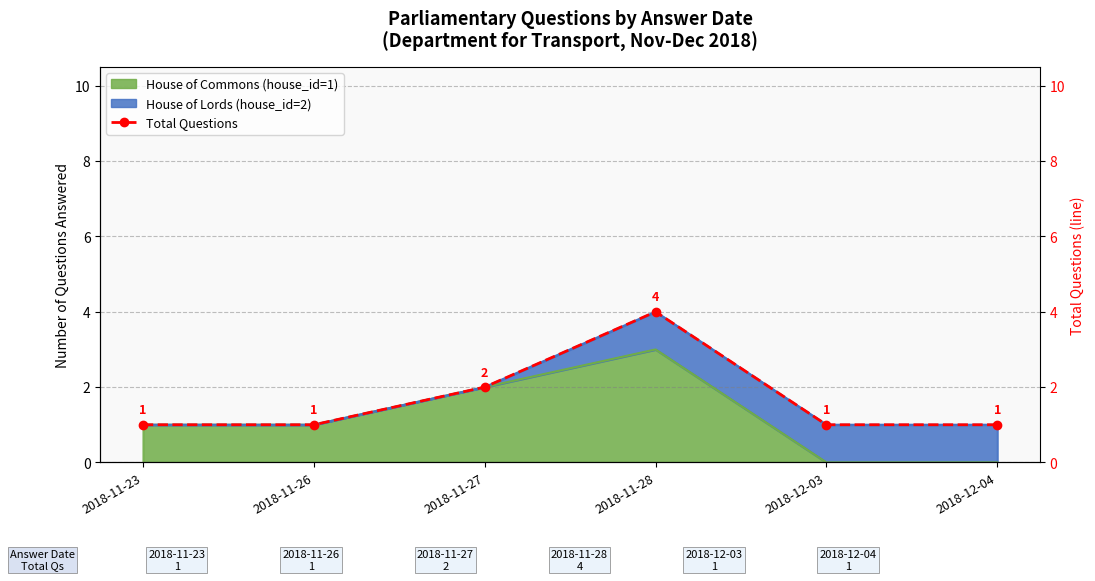

How many points are higher than both their immediate neighbors (excluding endpoints)?

1